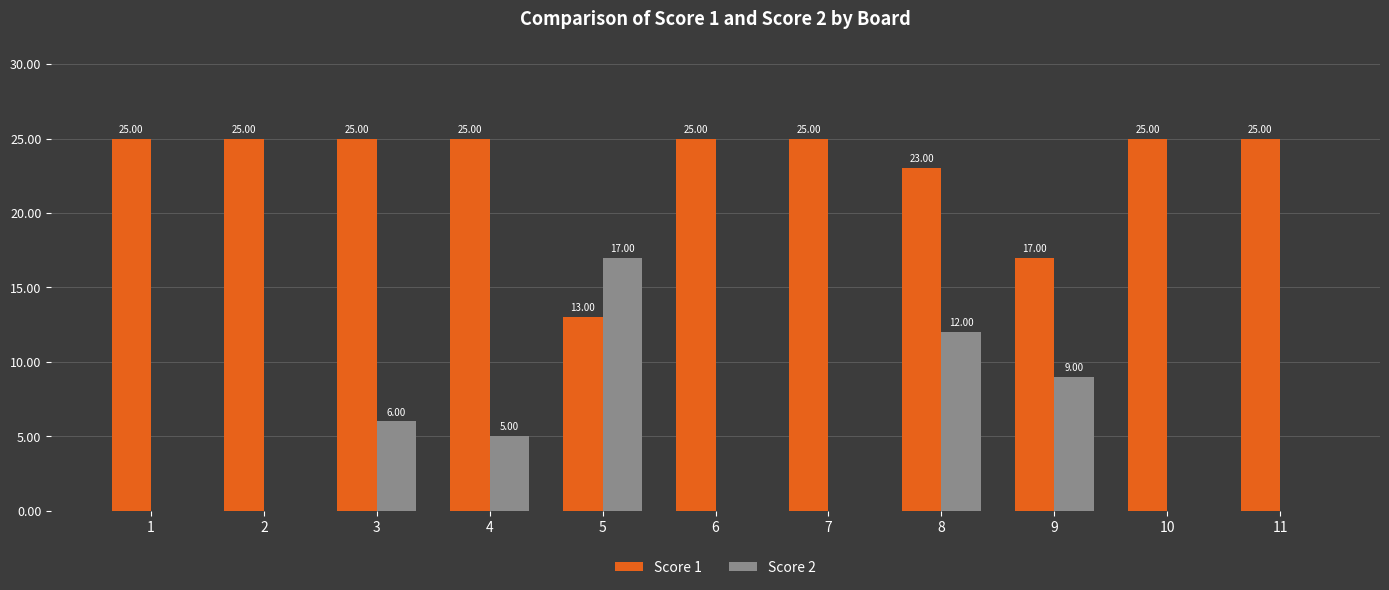

What is the sum of all Score 2 values?

49